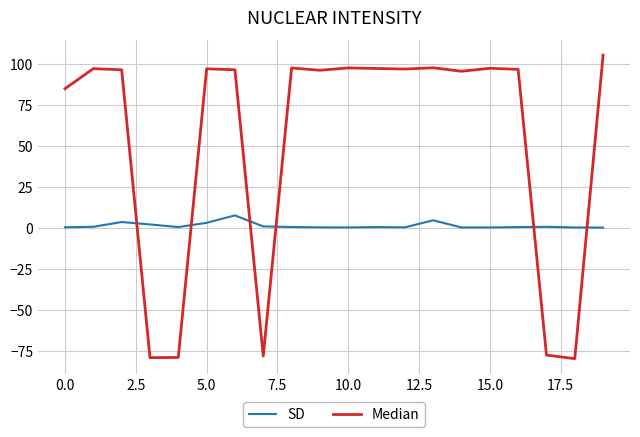

Which series has the largest range (max minus min)?

Median